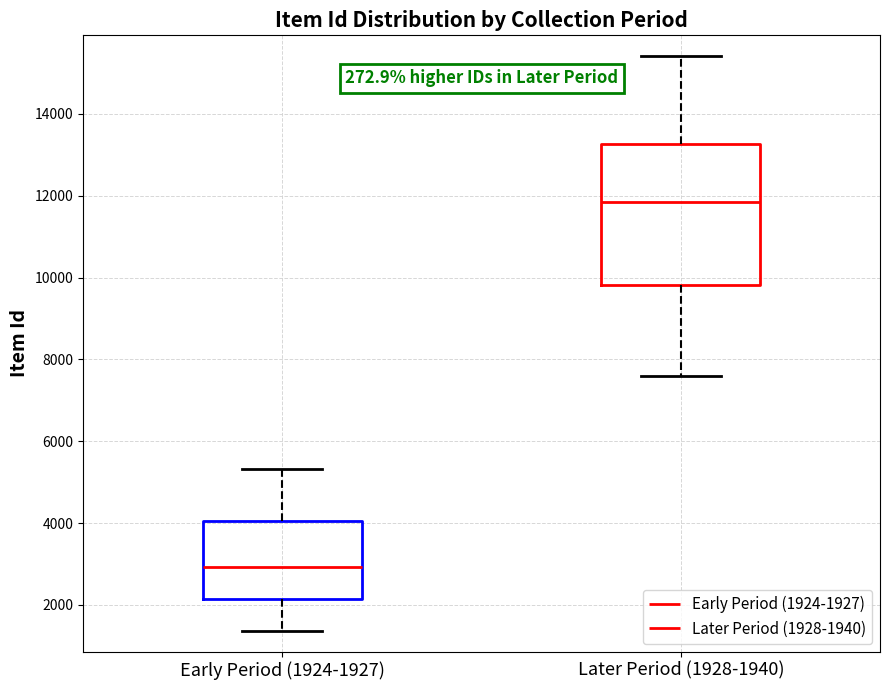

Reading left to right, read every box against the y-axis: the position of its median line, the range the box covers, and the ends of its whiskers. The values are not printed on the chart, so give them approximately, as read against the axis.

Early Period (1924-1927): median 3000, box 2200 to 4000, whiskers 1400 to 5400
Later Period (1928-1940): median 11800, box 9800 to 13200, whiskers 7600 to 15400